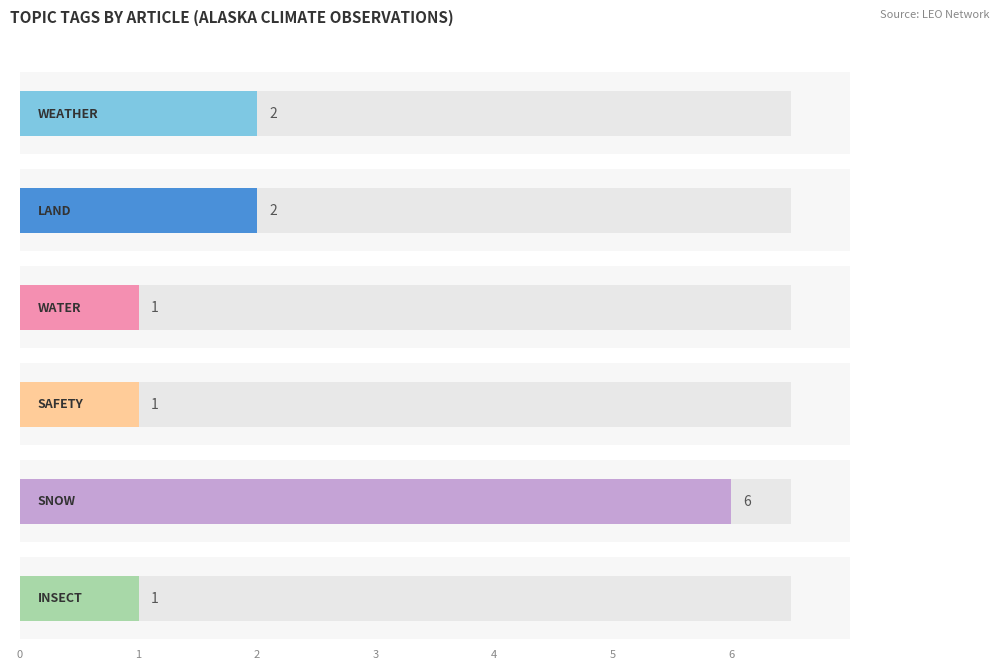

What are all the series names shown in the legend?

WEATHER, LAND, WATER, SAFETY, SNOW, INSECT